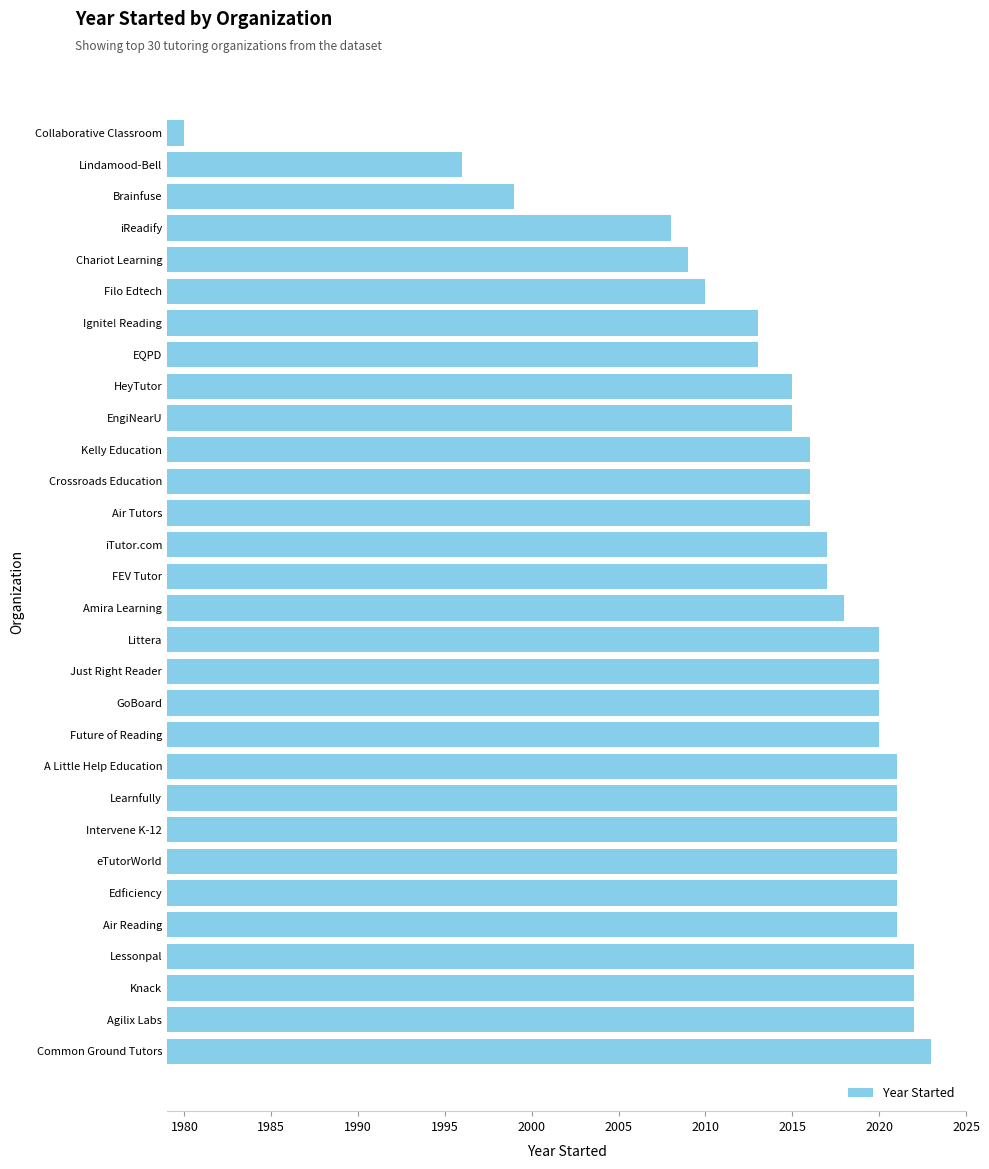

The chart shows a value of 2021 at Air Reading. True or false?

True